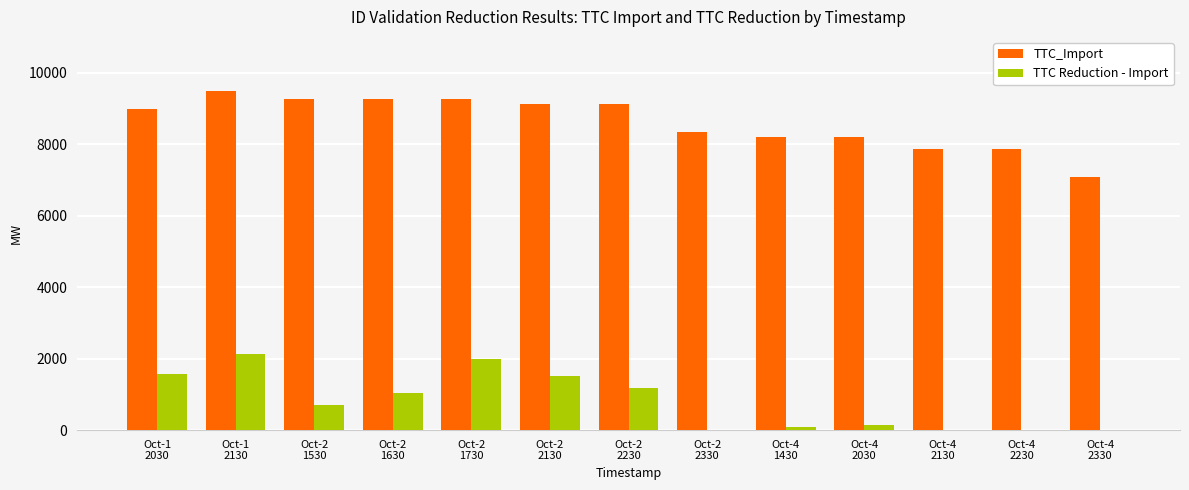

What are all the series names shown in the legend?

TTC_Import, TTC Reduction - Import